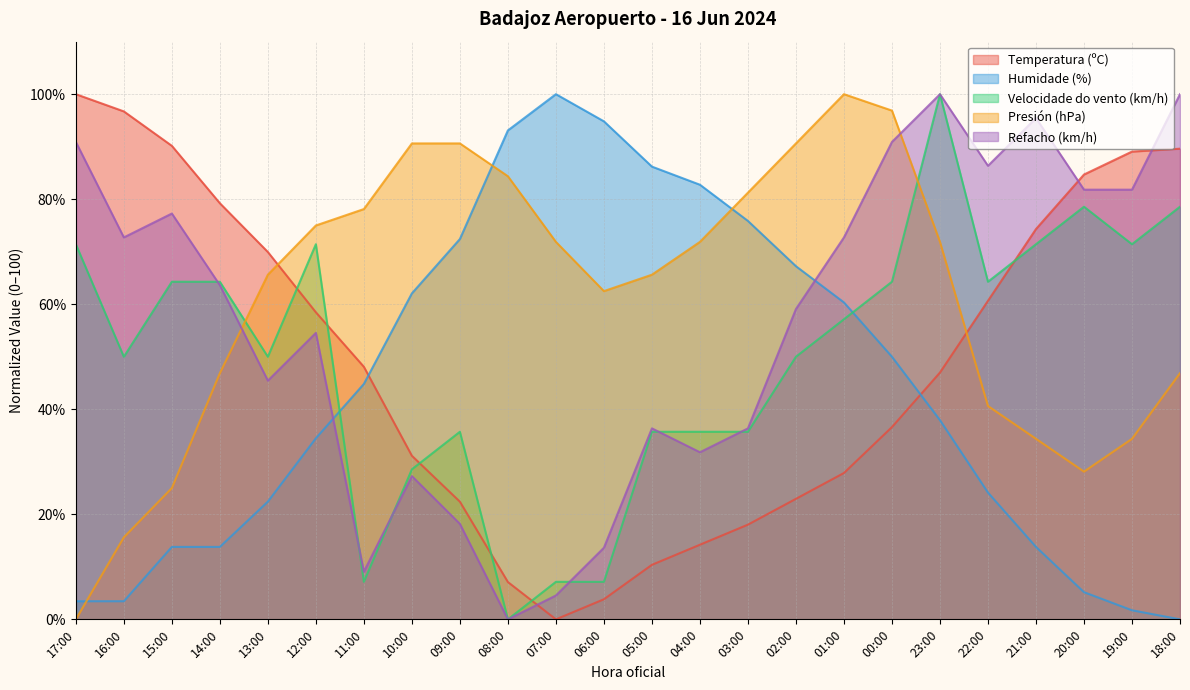

How many positive values does the Presión (hPa) series have?

23